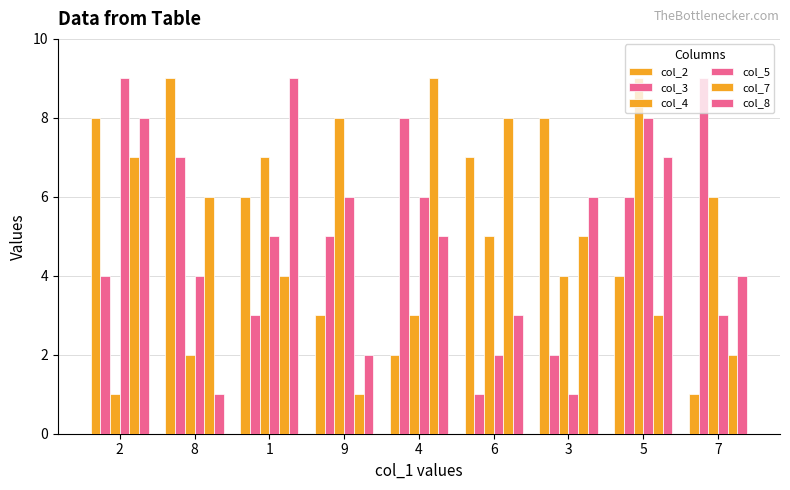

How many bars are there in total?

54